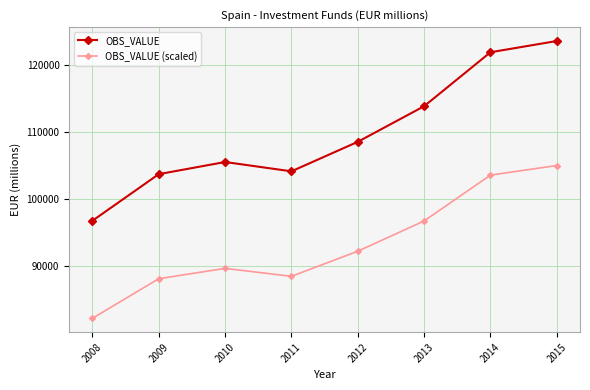

How many data points in OBS_VALUE (scaled) are above 92236?

4